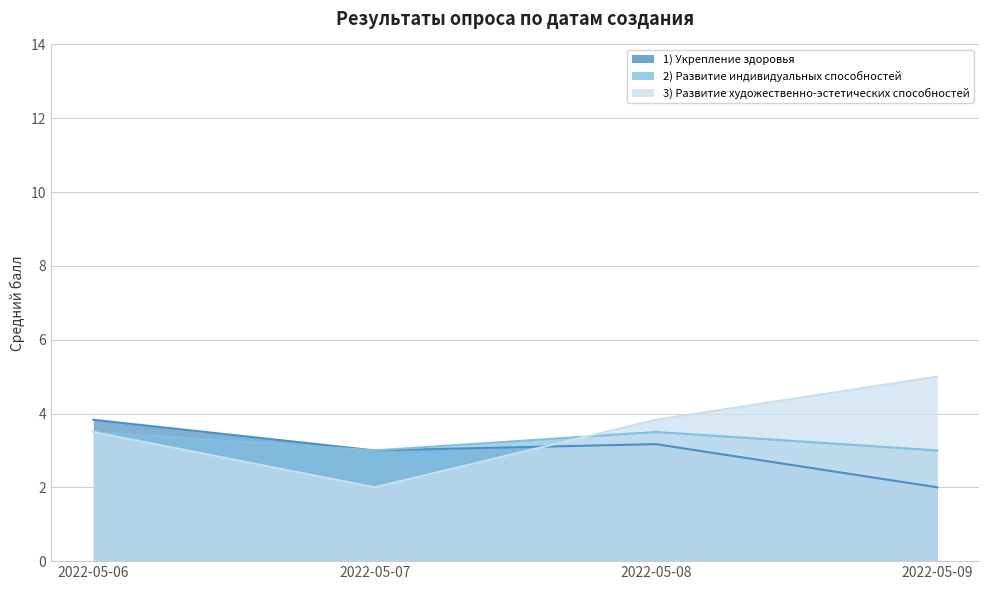

True or false: 2) Развитие индивидуальных способностей and 1) Укрепление здоровья intersect in this chart.

False